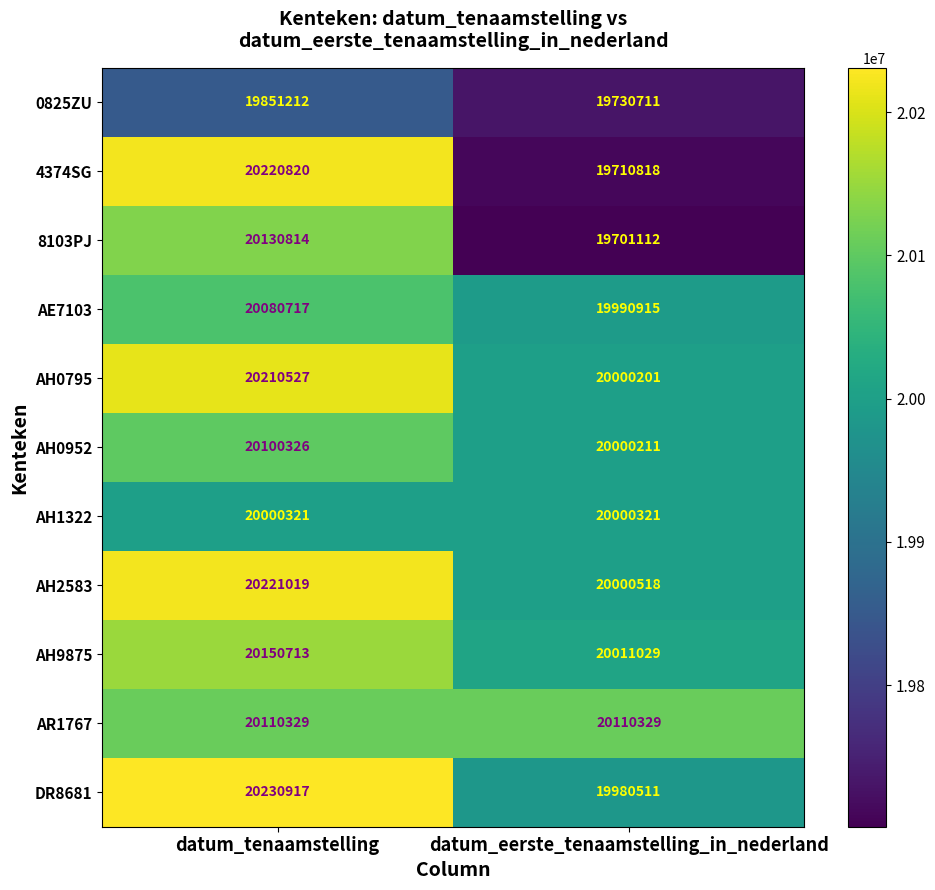

What is the highest value of the 4374SG series?

20220820